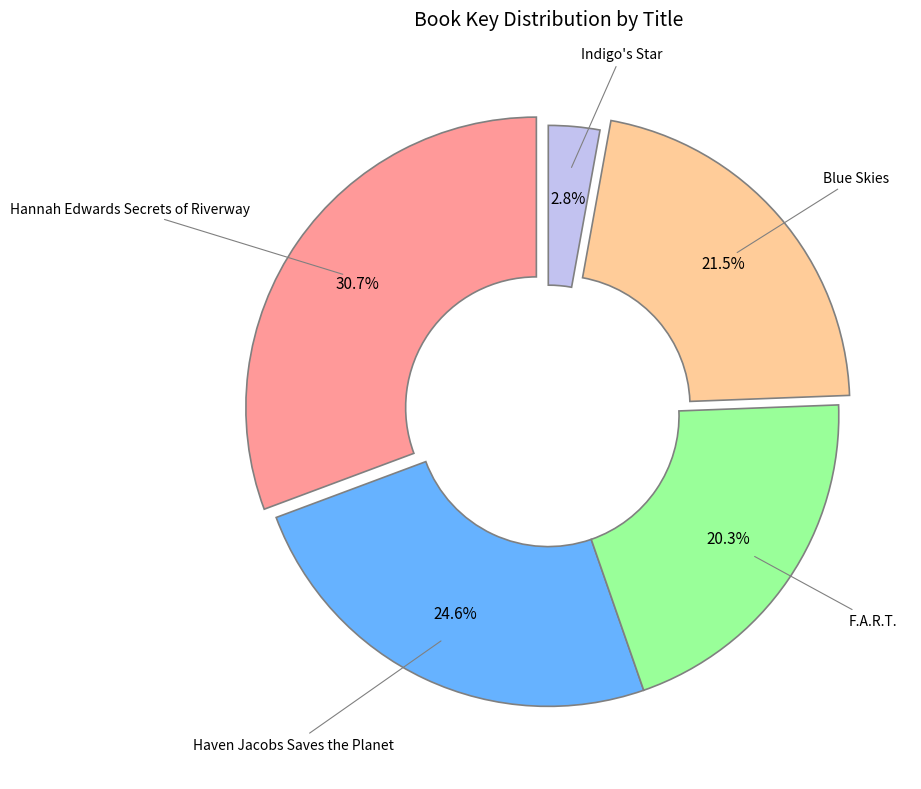

Does any single category account for the majority?

No